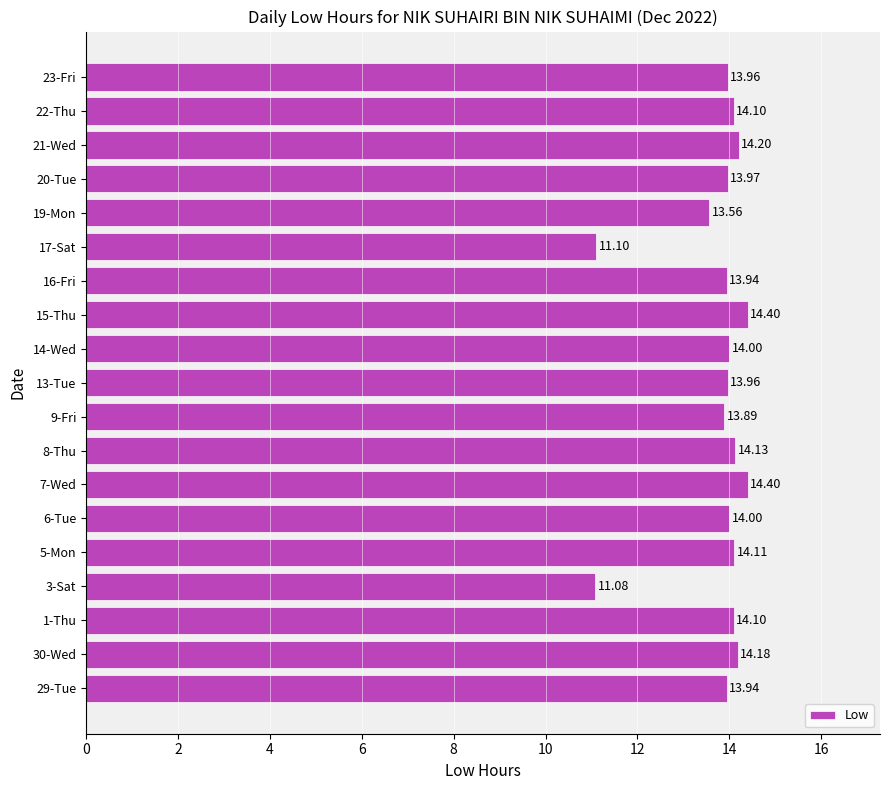

What is the ratio of the value at 14-Wed to the value at 5-Mon?

1.0